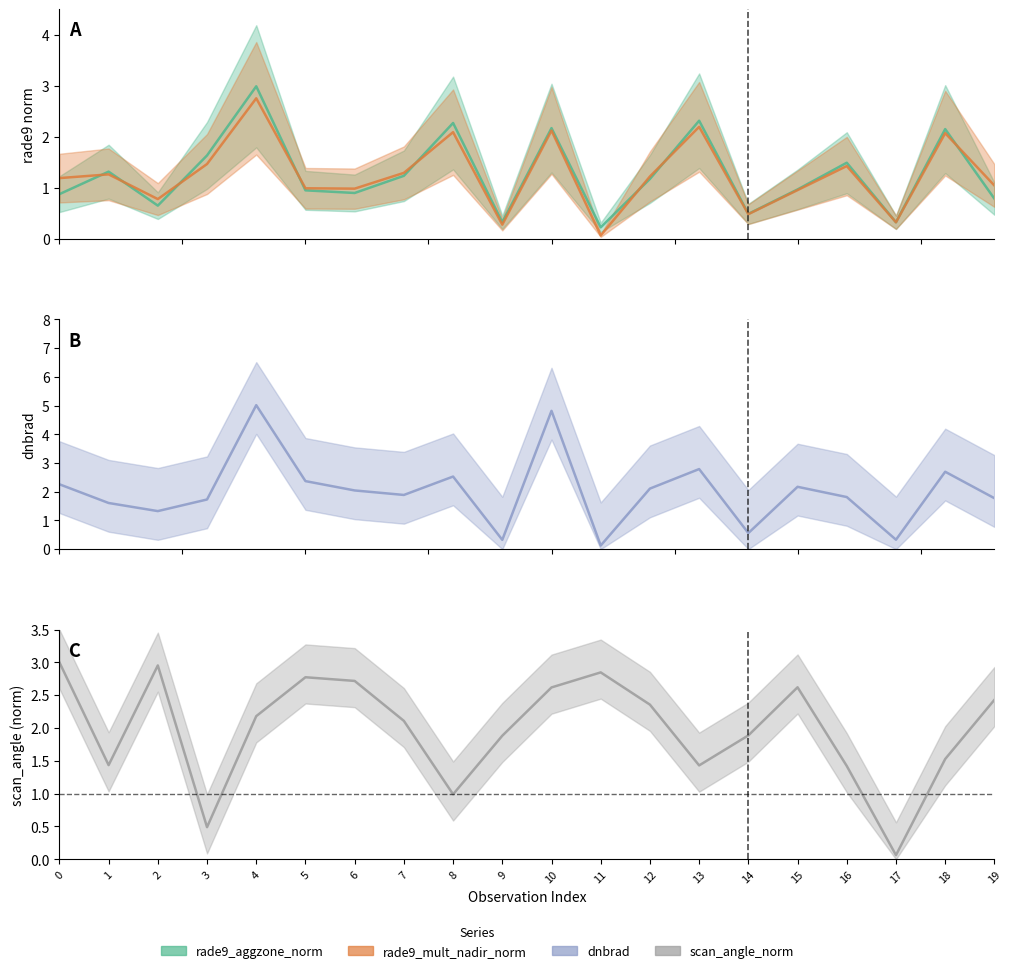

True or false: rade9_mult_nadir_norm and scan_angle_norm intersect in this chart.

True